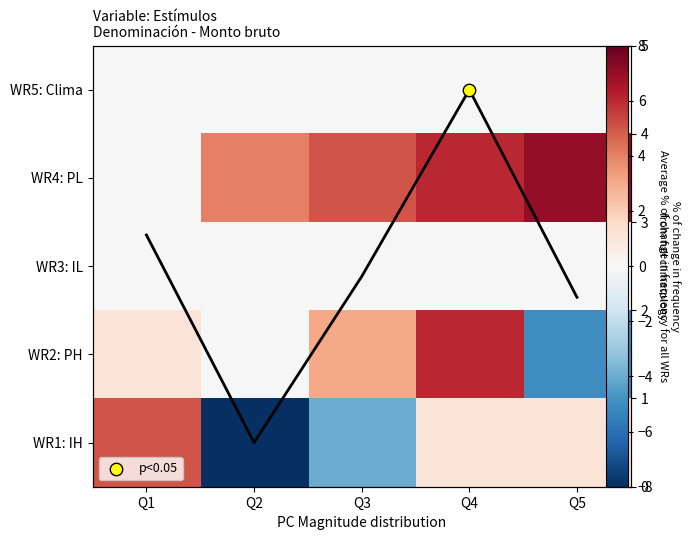

The value of WR4: PL at Q1 is -4.8. True or false?

False